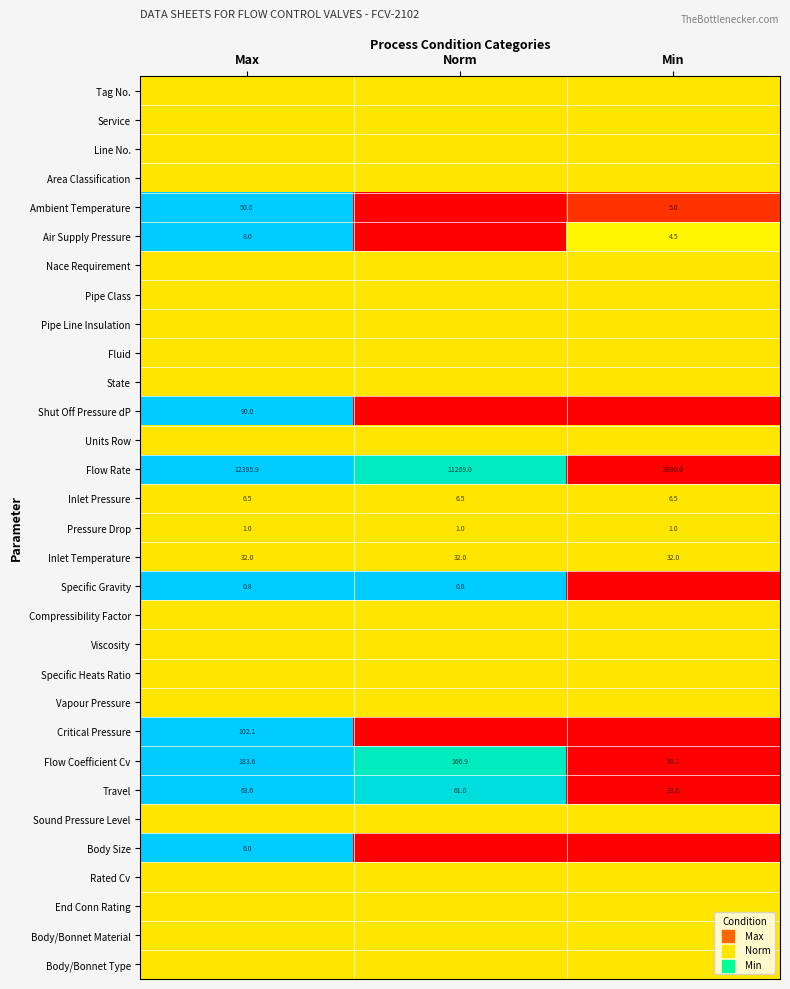

Where is Travel nearest to the value 48?

Norm